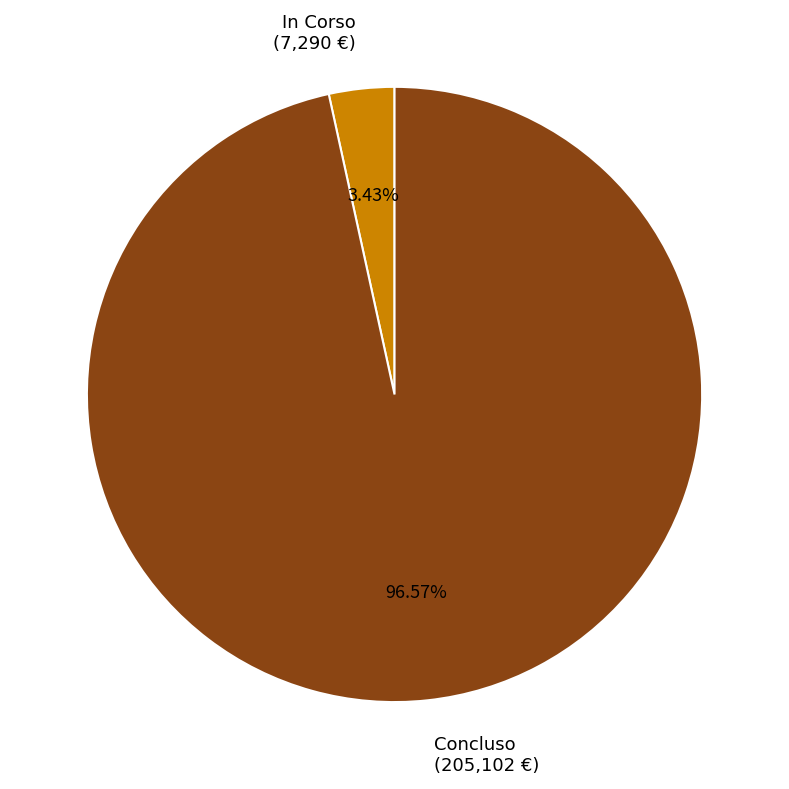

Count the number of slices in the pie.

2